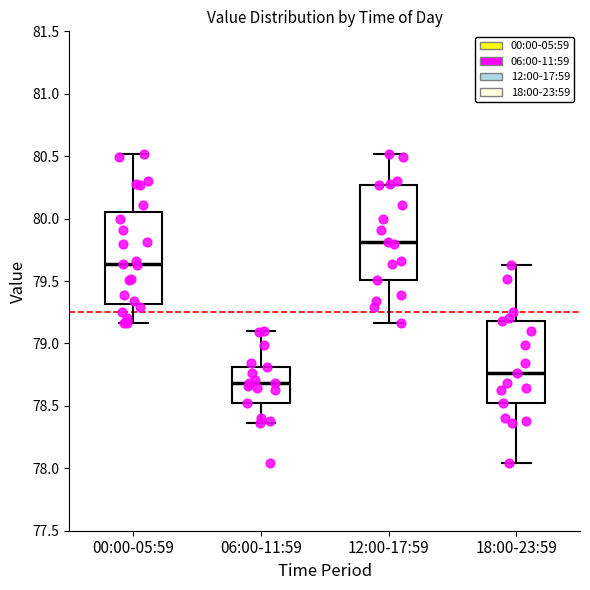

Reading left to right, transcribe this box plot: for each box, give where its median line is, the range the box spans, and where its two whiskers end, as read against the y-axis. The values are not printed on the chart, so give them approximately, as read against the axis.

00:00-05:59: median 79.65, box 79.30 to 80.05, whiskers 79.15 to 80.50
06:00-11:59: median 78.70, box 78.50 to 78.80, whiskers 78.35 to 79.10
12:00-17:59: median 79.80, box 79.50 to 80.25, whiskers 79.15 to 80.50
18:00-23:59: median 78.75, box 78.50 to 79.20, whiskers 78.05 to 79.65